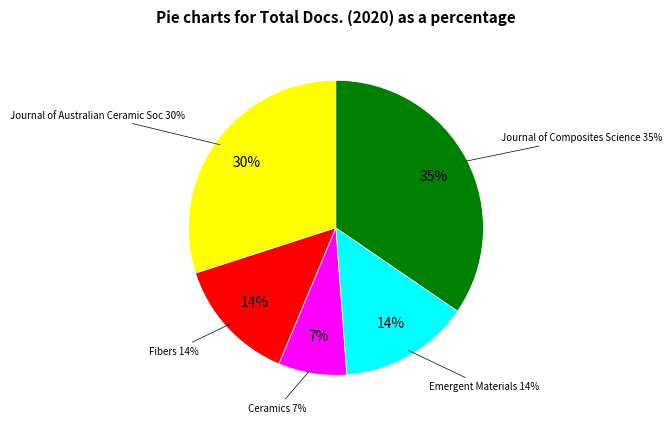

Is the sum of Emergent Materials and Fibers greater than half?

No